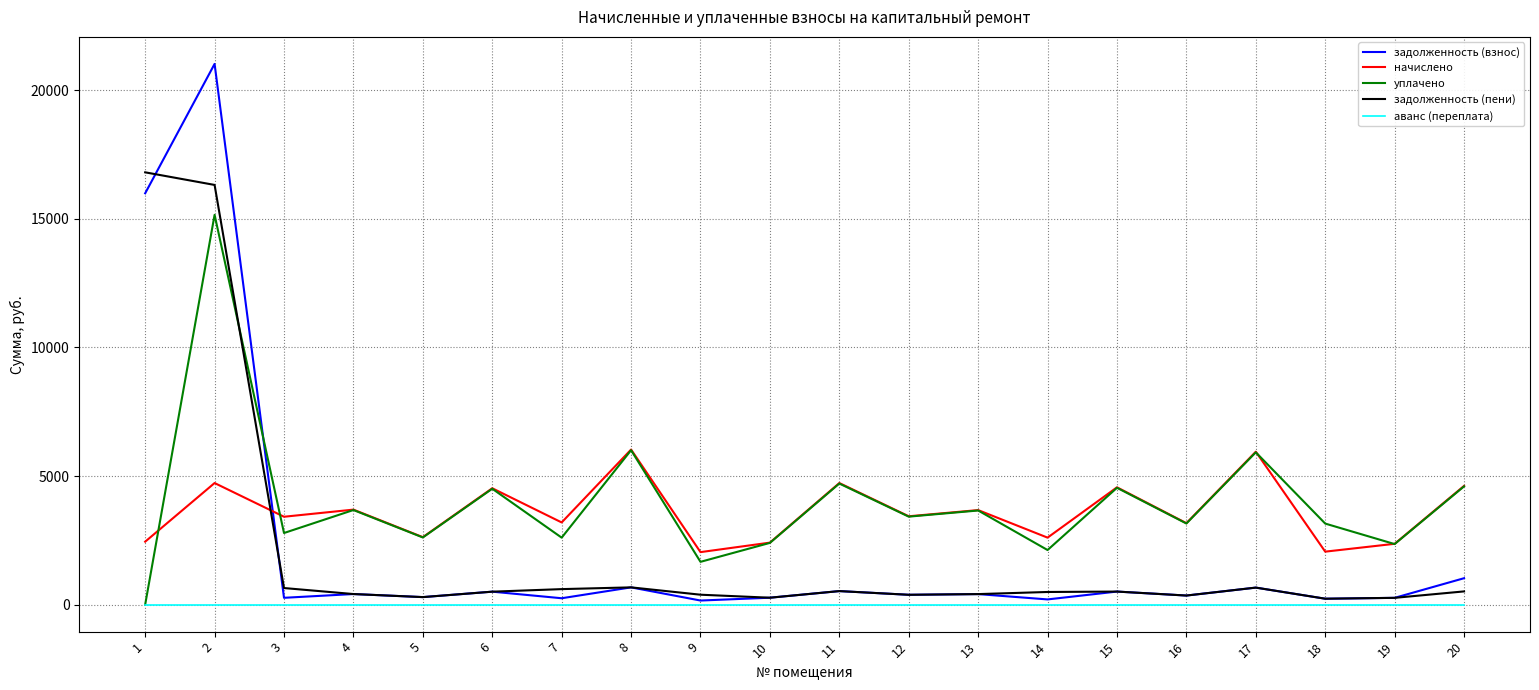

What is the difference between the highest and lowest values at 8?

6029.8